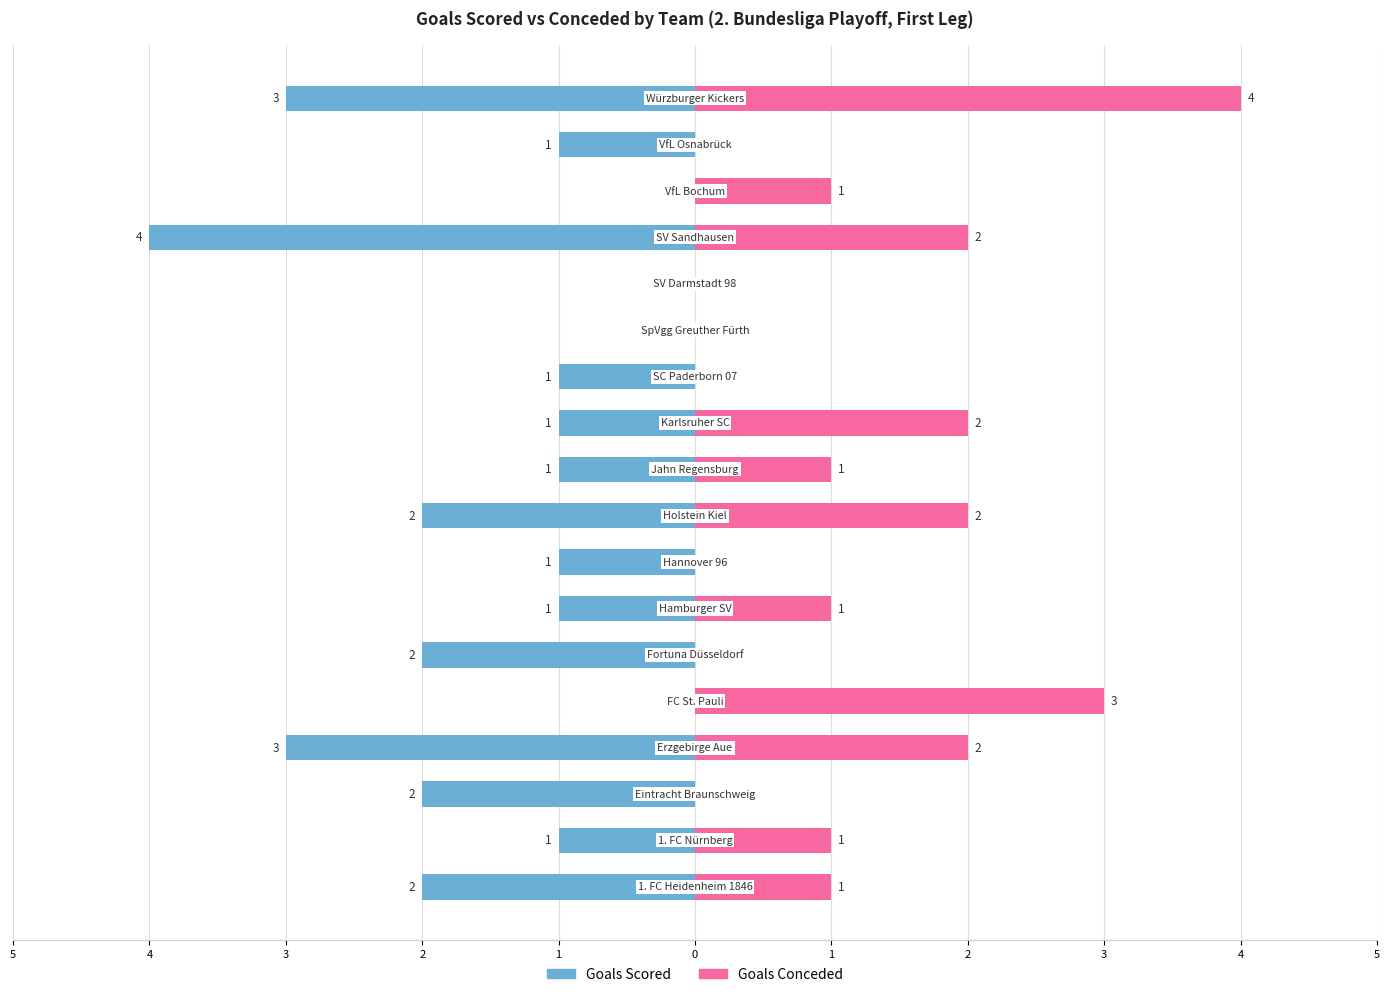

What are all the series names shown in the legend?

Goals Scored, Goals Conceded